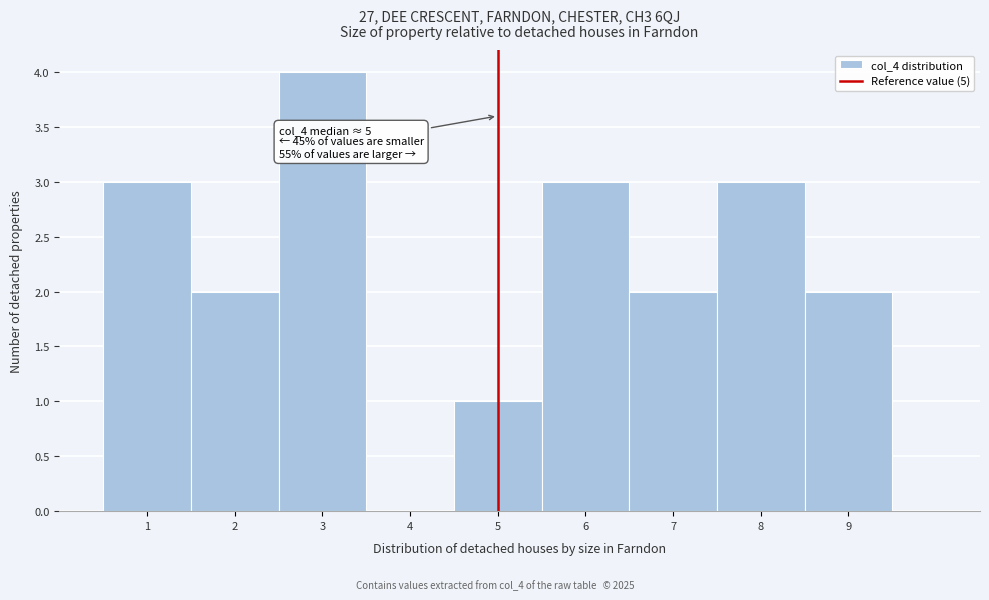

Which range on the x-axis has the tallest bar?

2.5 to 3.5